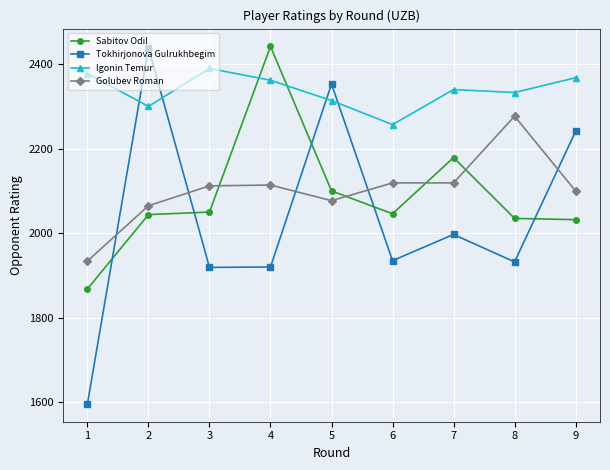

True or false: Golubev Roman has a value of 1199 at 2.

False